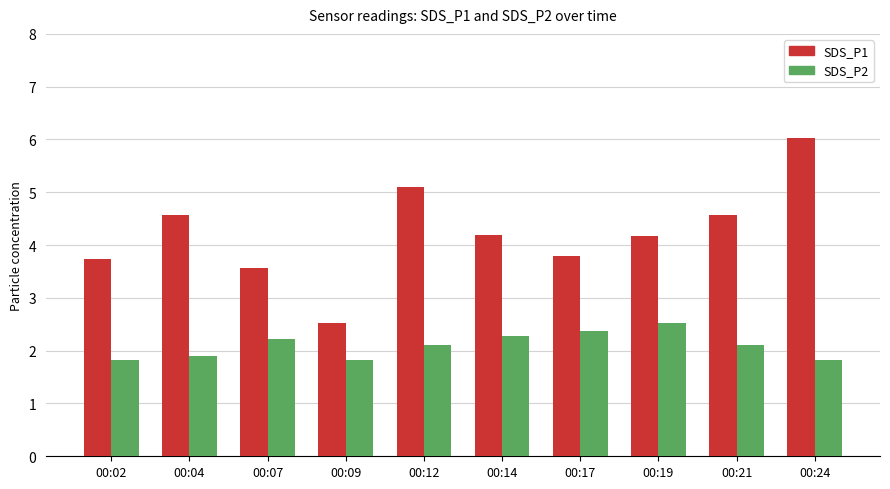

At which label does SDS_P1 first exceed 4?

00:04